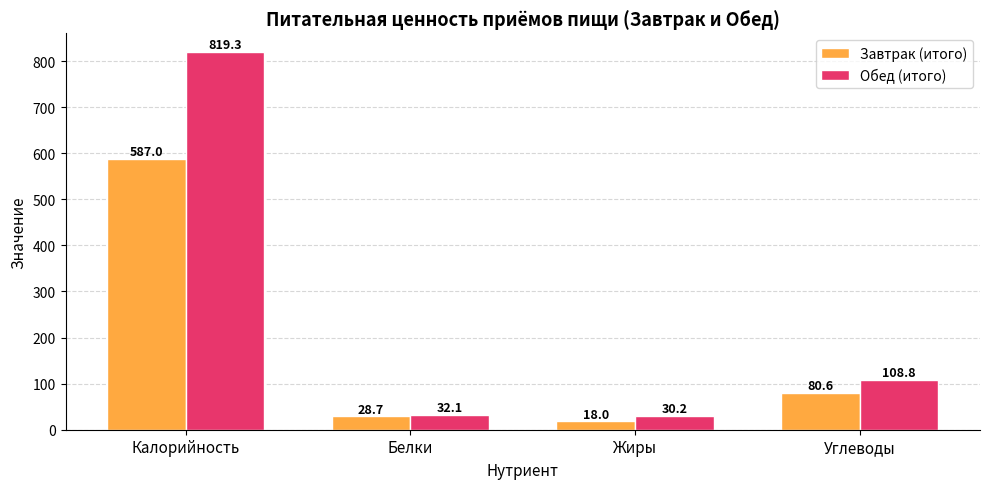

What is the label of the 1st bar from the left?

Калорийность